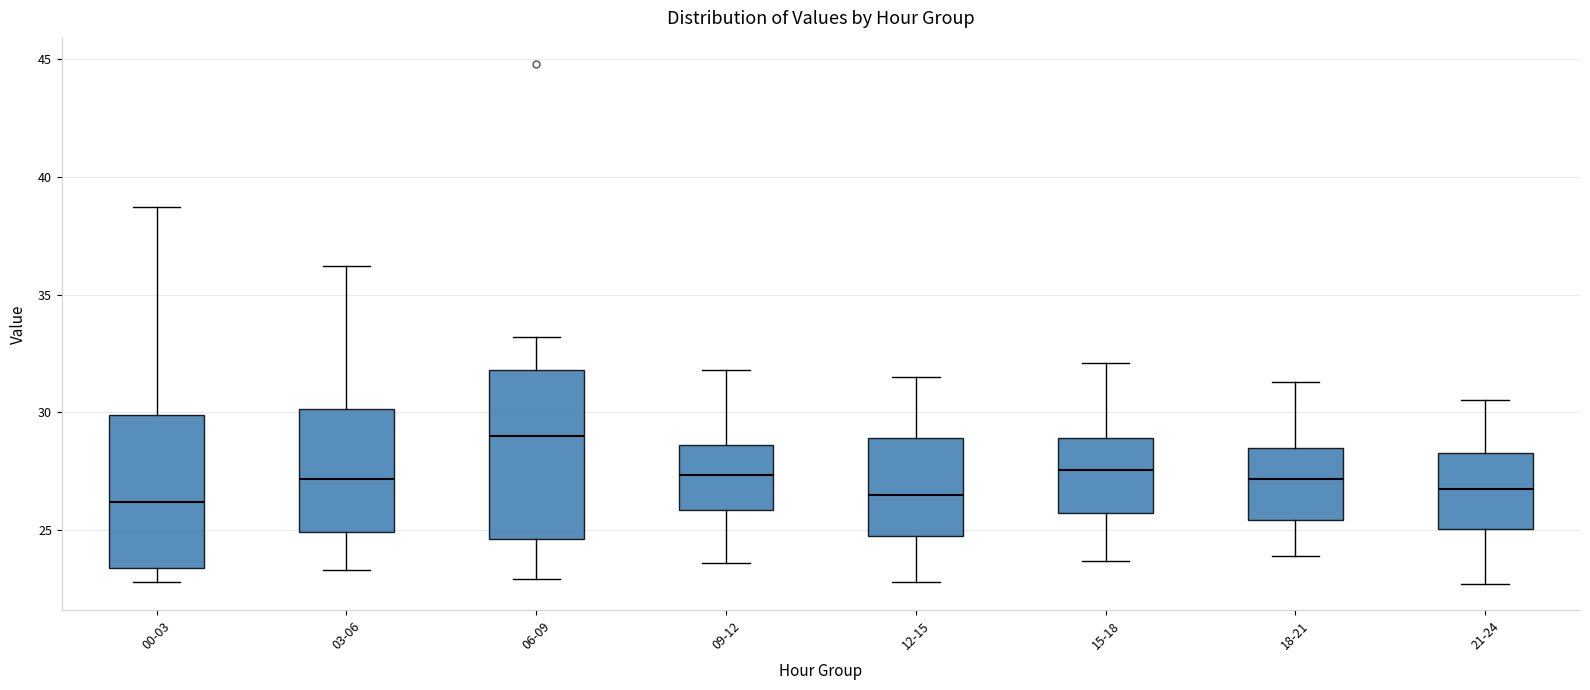

Where does the median line of the box for 03-06 sit on the y-axis? The values are not printed on the chart, so give them approximately, as read against the axis.

27.0